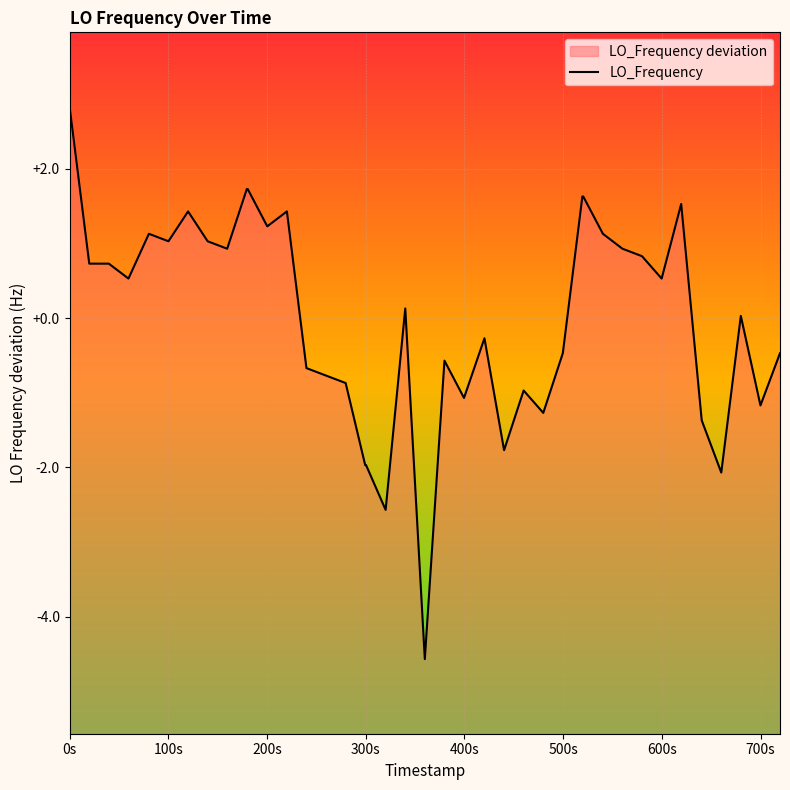

How many interior local valleys (lower than both neighbors) does the data have?

12